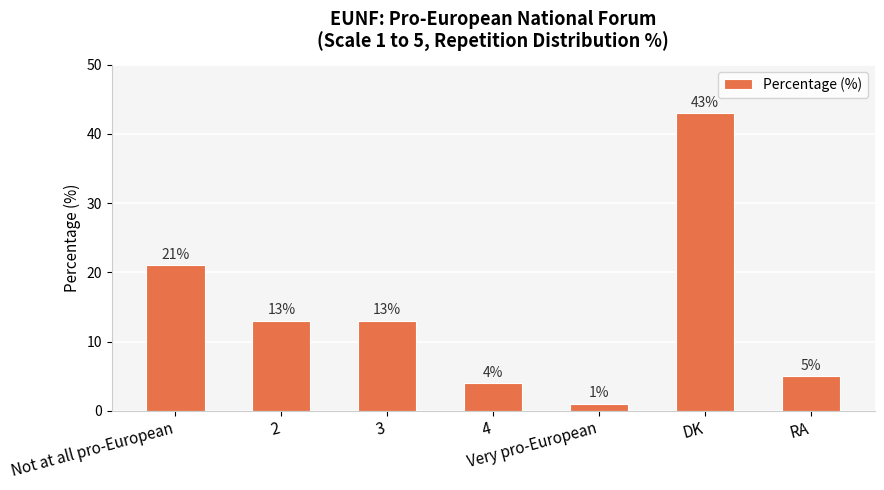

What is the label of the 5th bar from the left?

Very pro-European